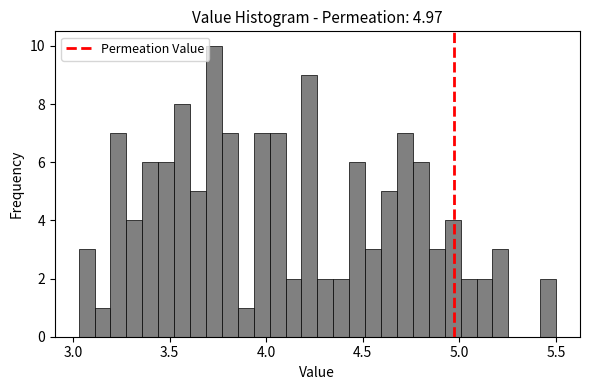

Read against the x-axis, roughly where is the centre of the tallest bar?

3.75